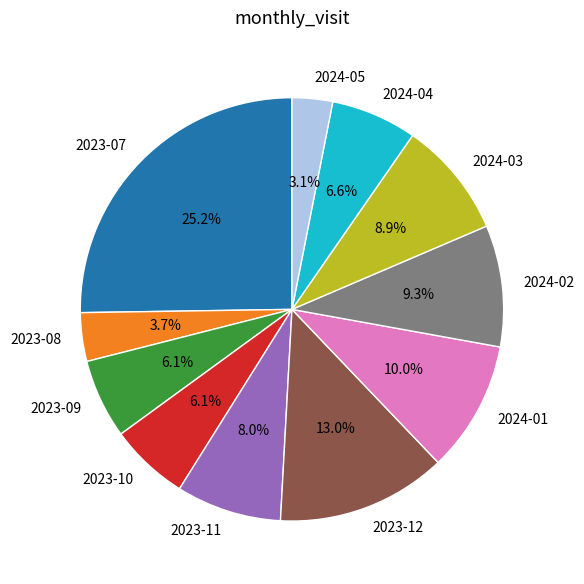

Which slice is the largest?

2023-07